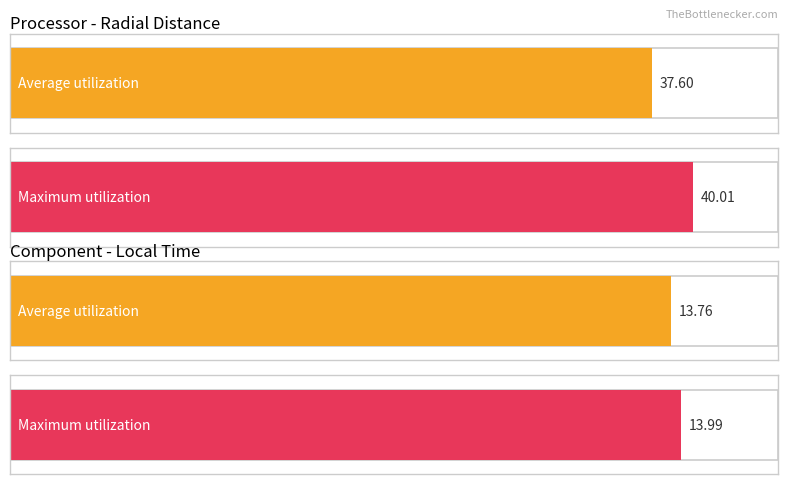

List the series in order of their peak value, highest first.

Maximum utilization, Average utilization